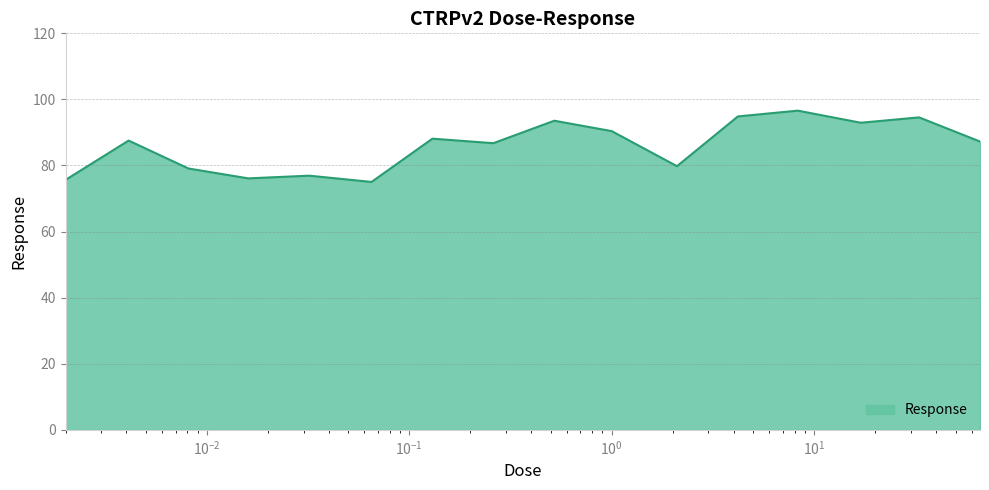

What is the maximum value shown in the chart?

96.6